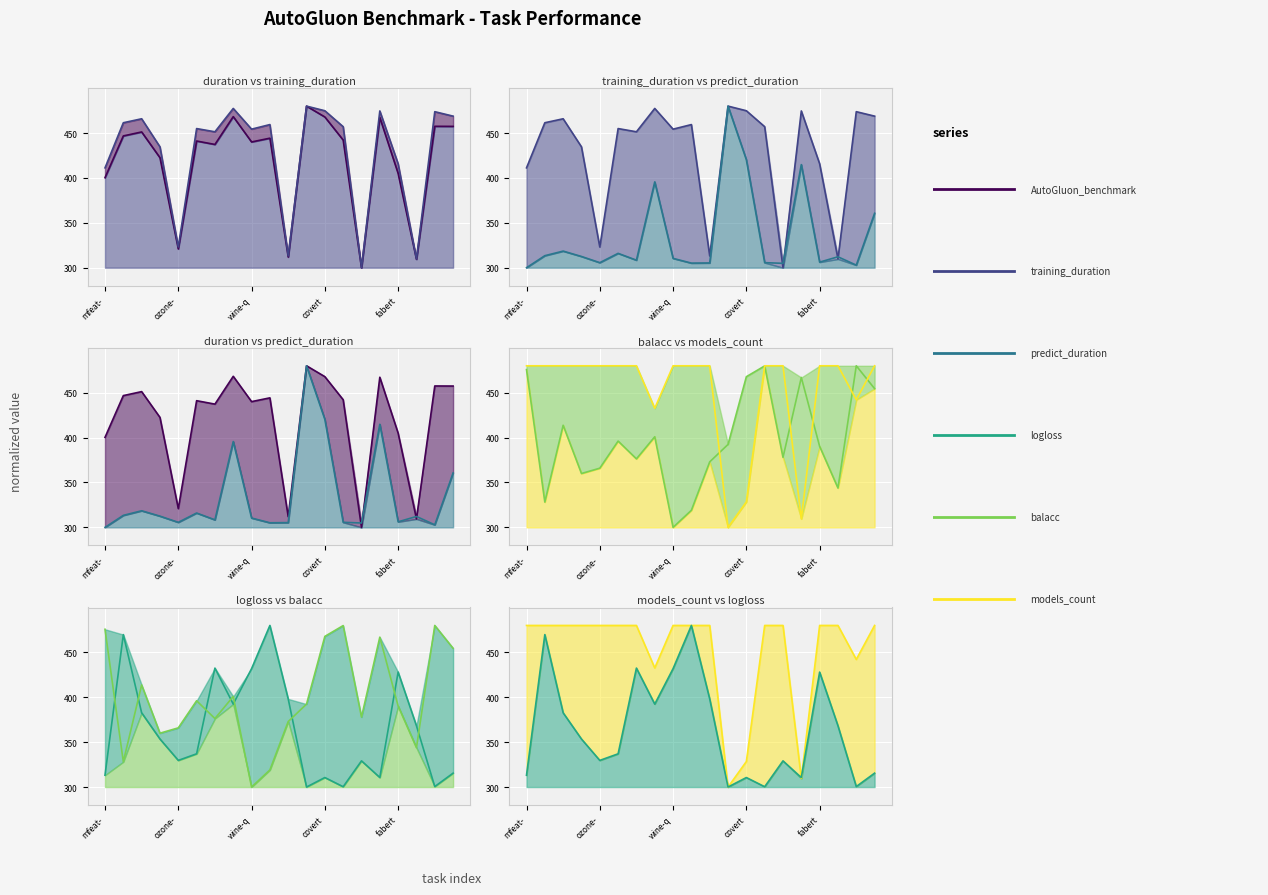

What is the difference between the balacc values at 16 and 9?

71.2